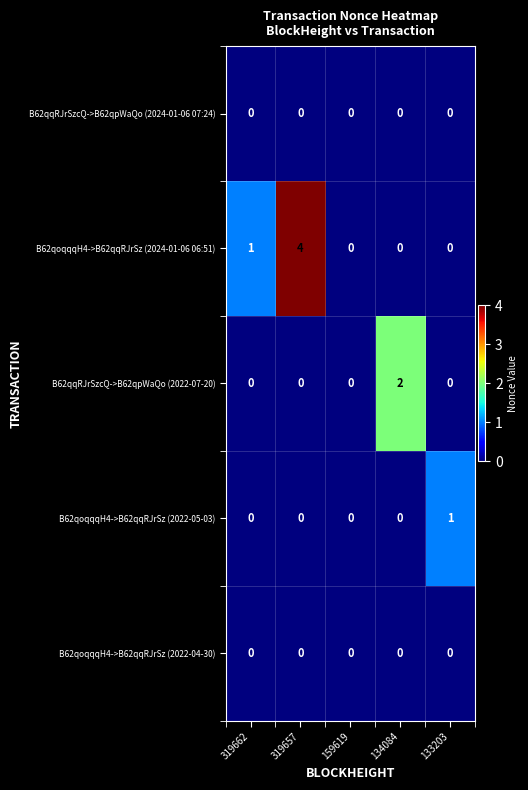

What is the total value across all series at 319657?

4